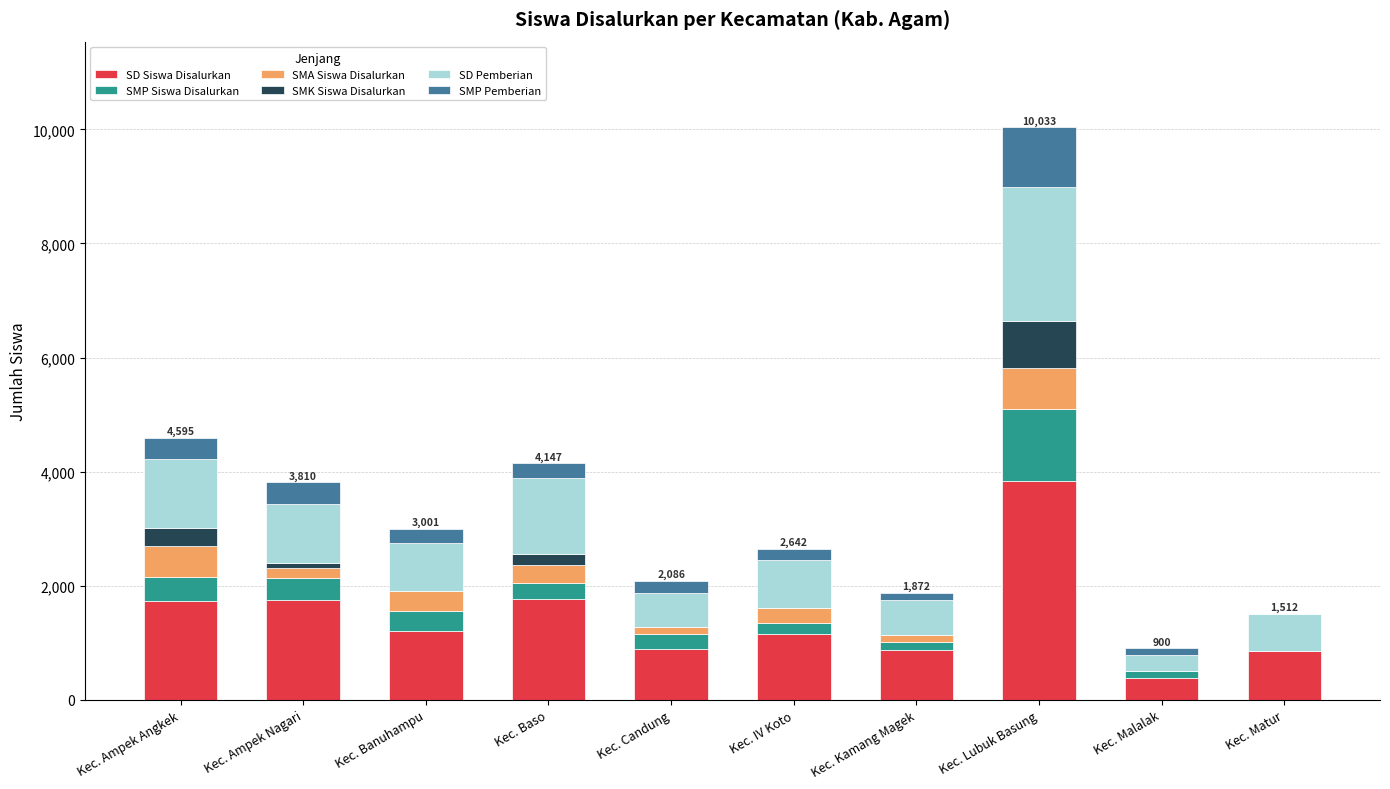

Is it true that SD Siswa Disalurkan equals 2694 at Kec. Ampek Angkek?

False